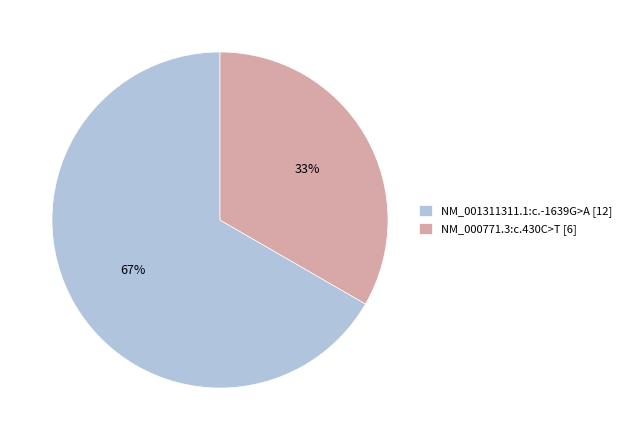

What is the ratio of the value at NM_001311311.1:c.-1639G>A to the value at NM_000771.3:c.430C>T?

2.0